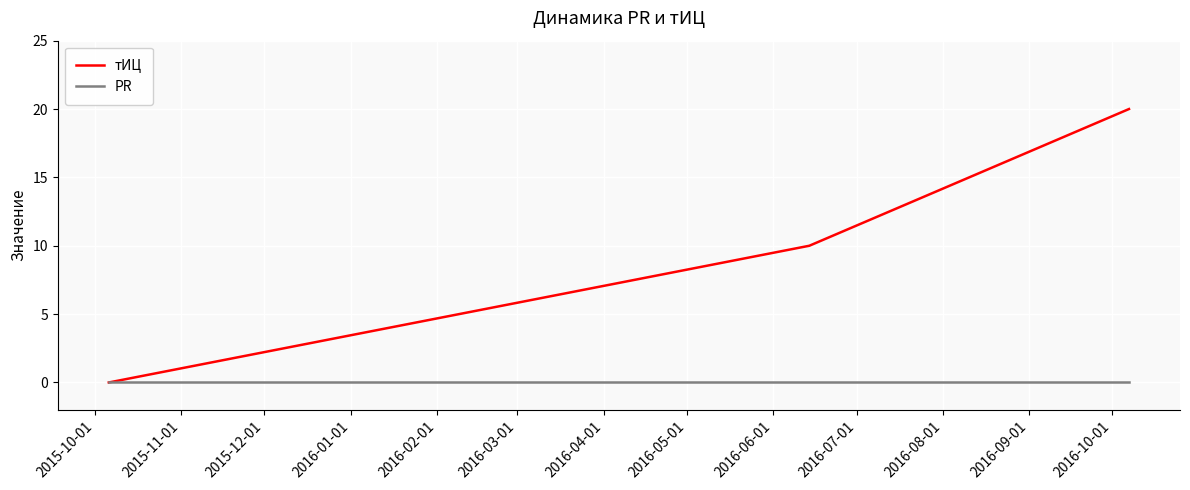

Count the number of categories in the chart.

3